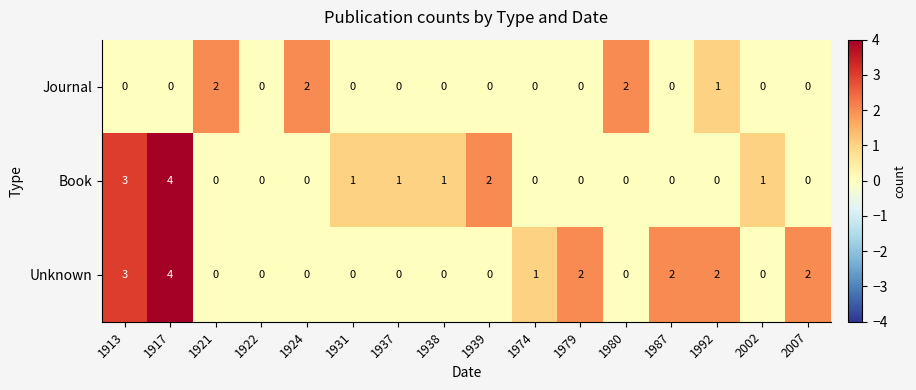

List the series in order of their overall mean, highest first.

Unknown, Book, Journal